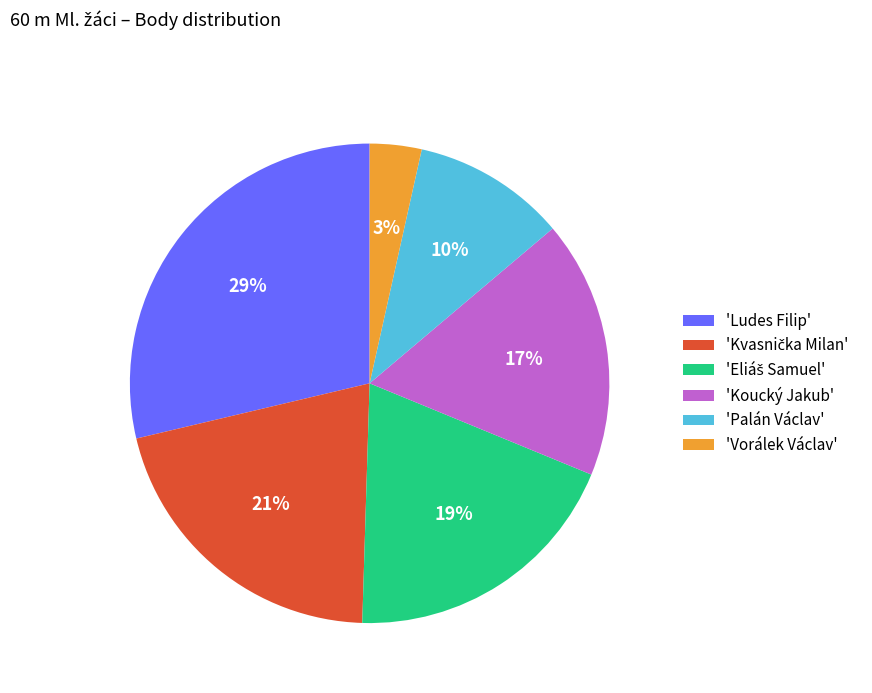

True or false: 'Koucký Jakub' accounts for 17% of the total.

True